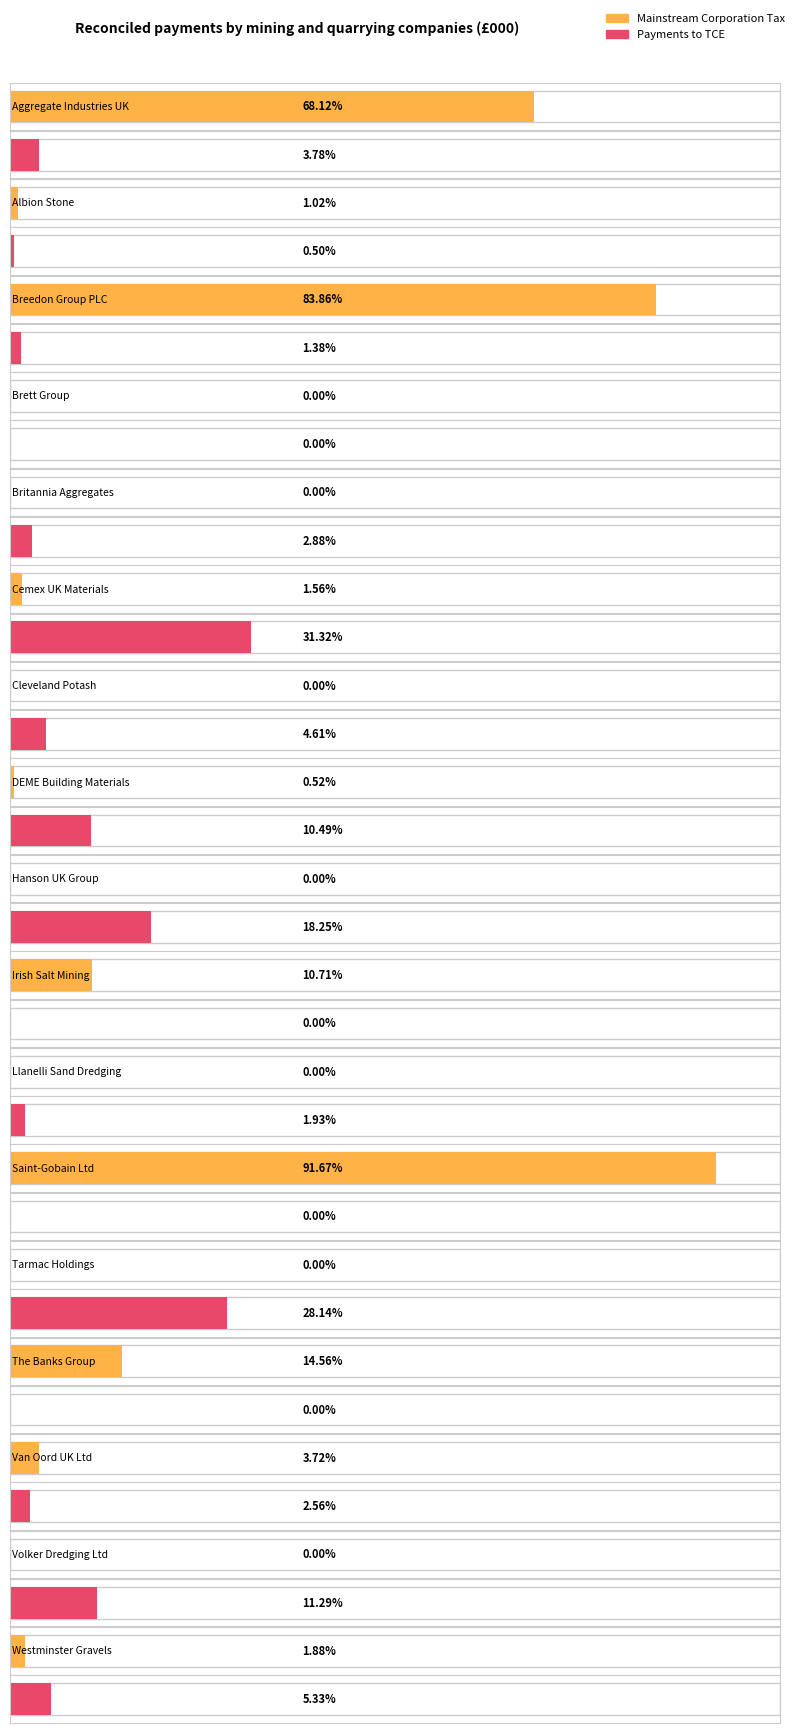

How many bars are there in each group?

2